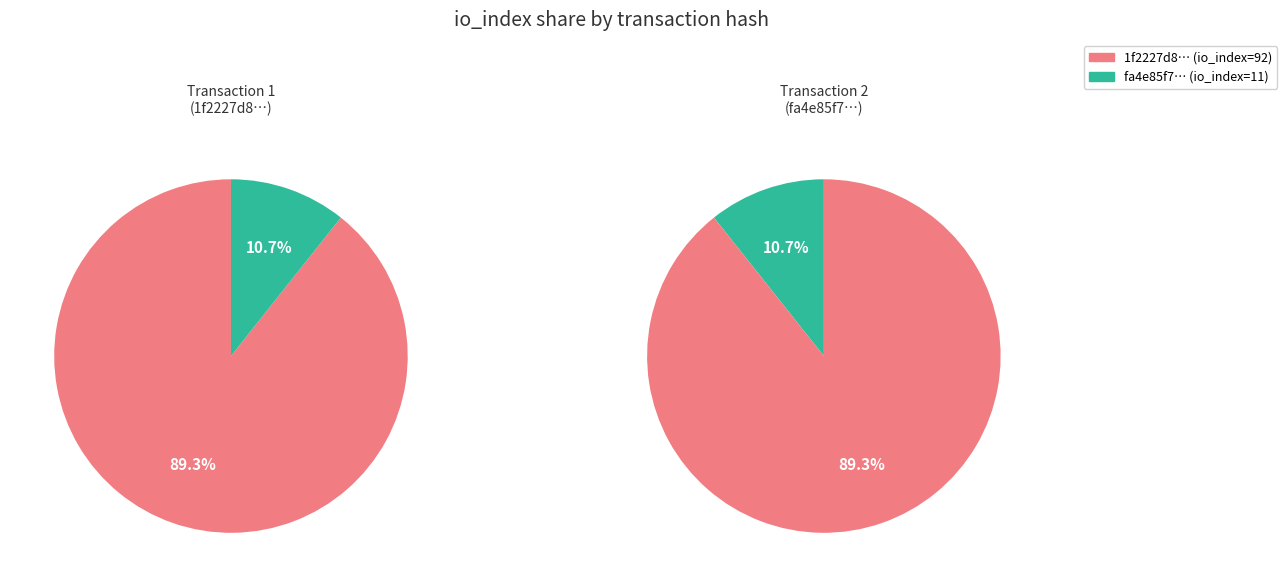

True or false: values accounts for 78% of the total.

False